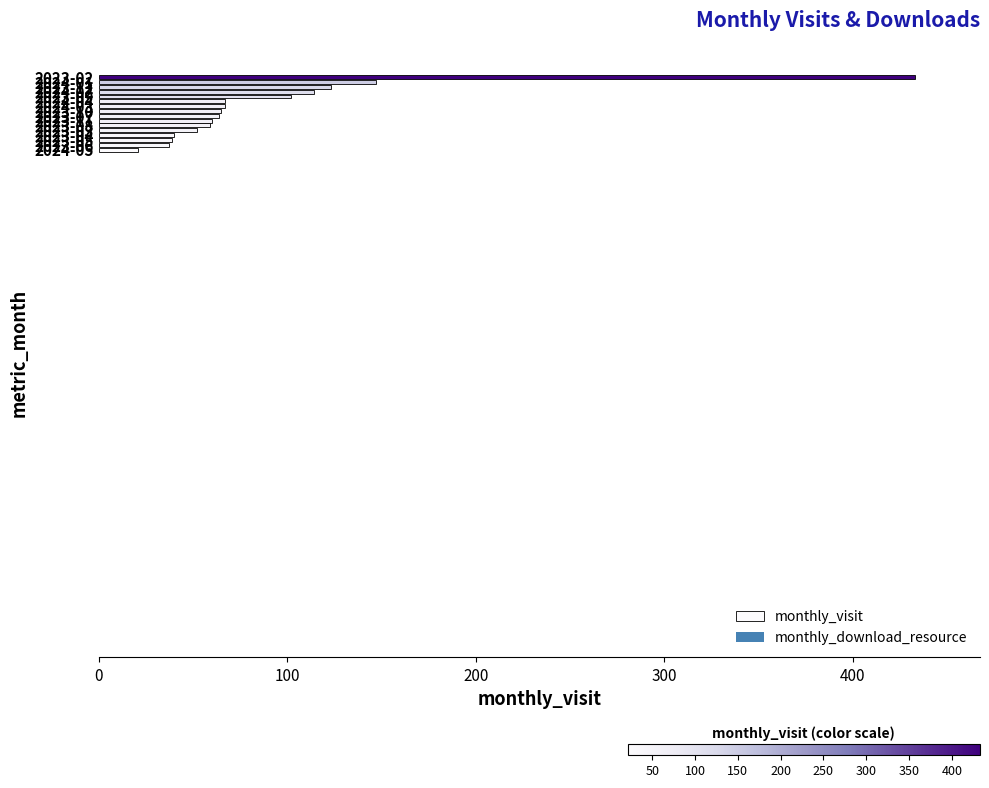

What is the smallest value displayed?

21